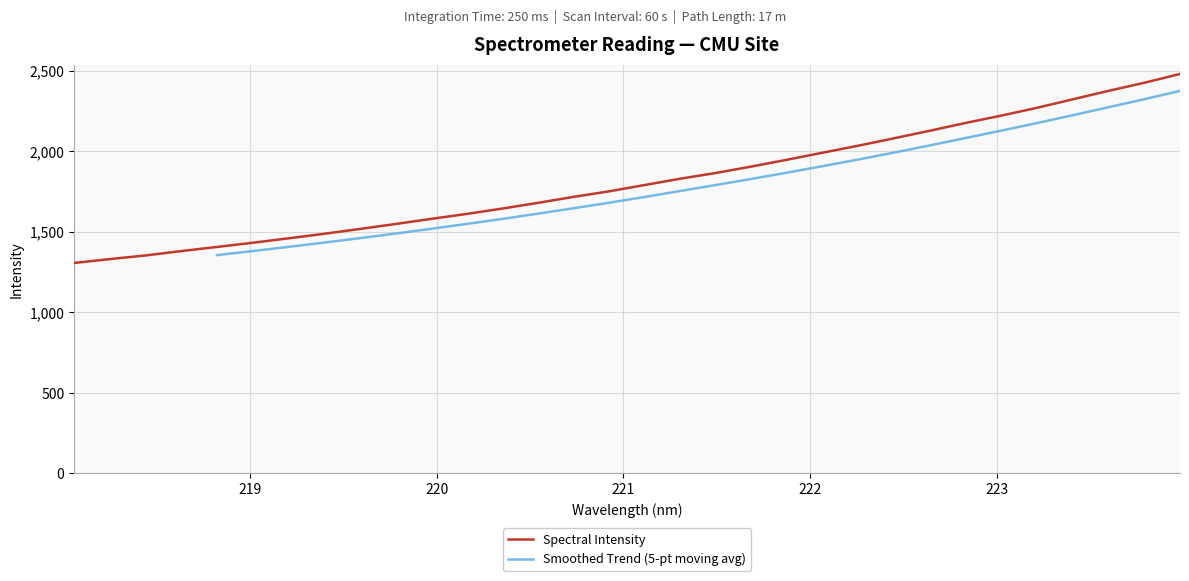

Count the number of values greater than 1790.

16